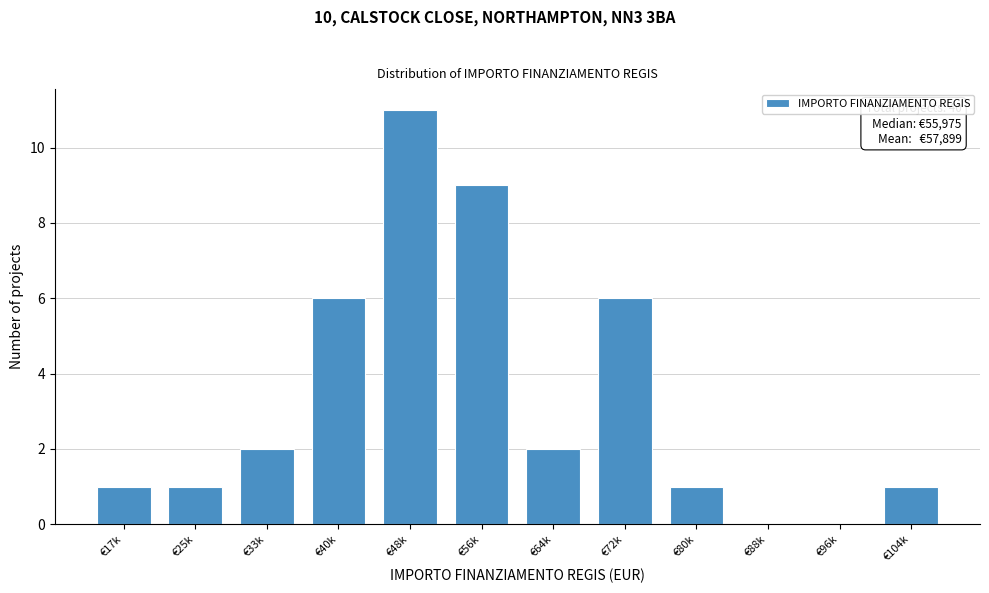

What is the sum of the values at €104k and €64k?

3